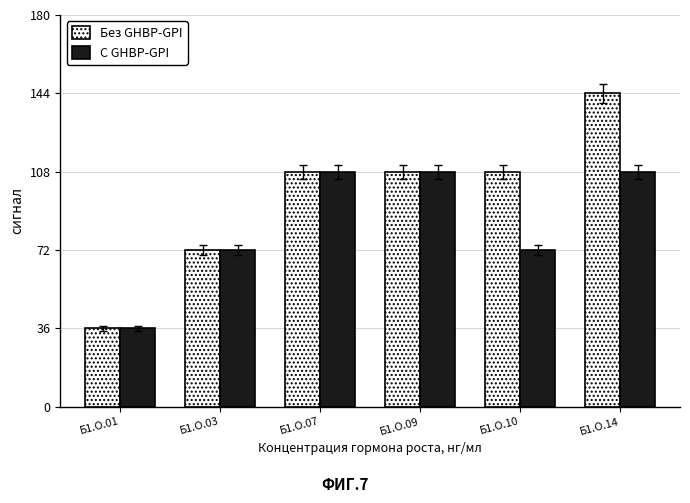

Rank the series by their average value, from highest to lowest.

Без GHBP-GPI, С GHBP-GPI